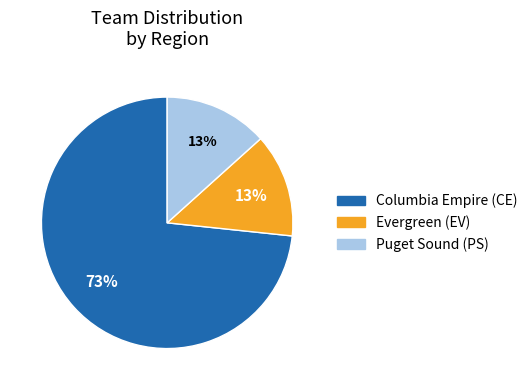

How many segments does this pie chart have?

3